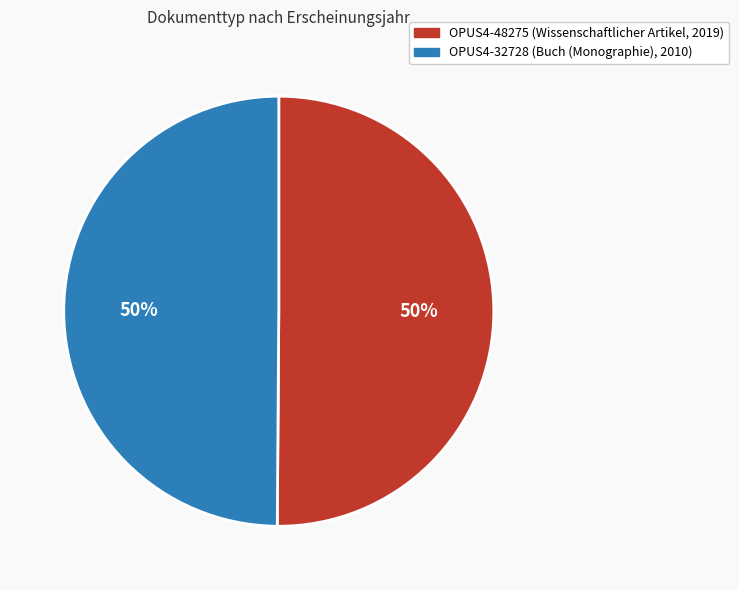

To the nearest percent, what portion does OPUS4-32728 represent?

50%